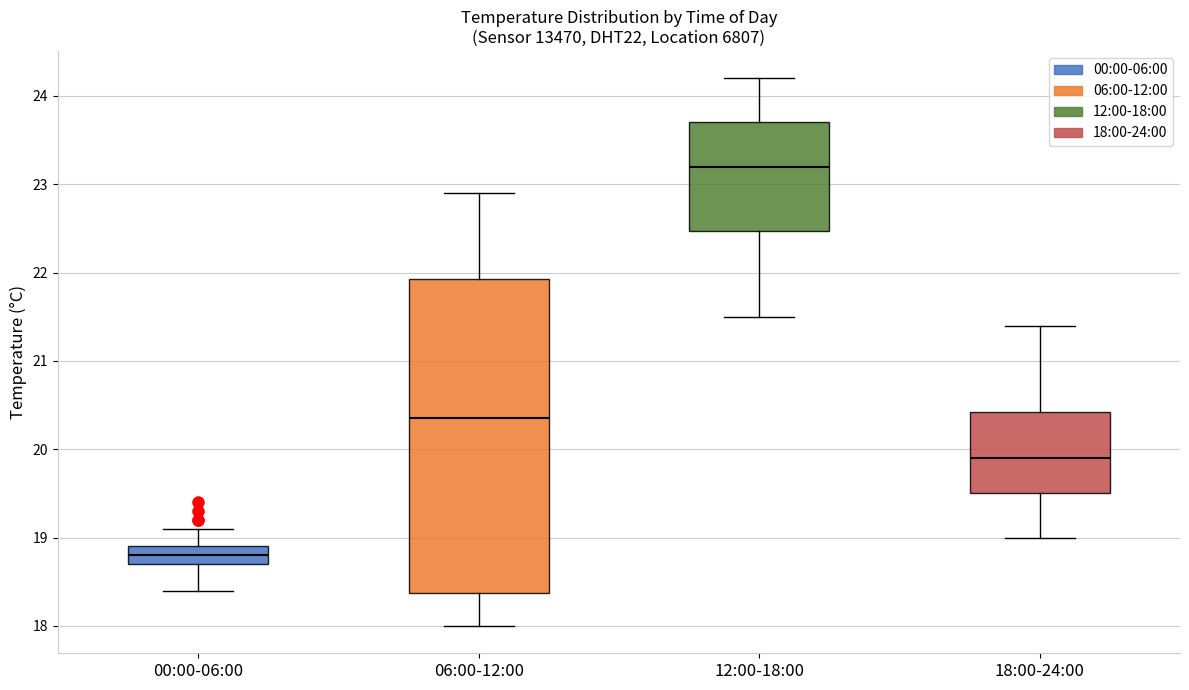

Reading left to right, read every box against the y-axis: the position of its median line, the range the box covers, and the ends of its whiskers. The values are not printed on the chart, so give them approximately, as read against the axis.

00:00-06:00: median 18.8, box 18.7 to 18.9, whiskers 18.4 to 19.1
06:00-12:00: median 20.4, box 18.4 to 21.9, whiskers 18.0 to 22.9
12:00-18:00: median 23.2, box 22.5 to 23.7, whiskers 21.5 to 24.2
18:00-24:00: median 19.9, box 19.5 to 20.4, whiskers 19.0 to 21.4